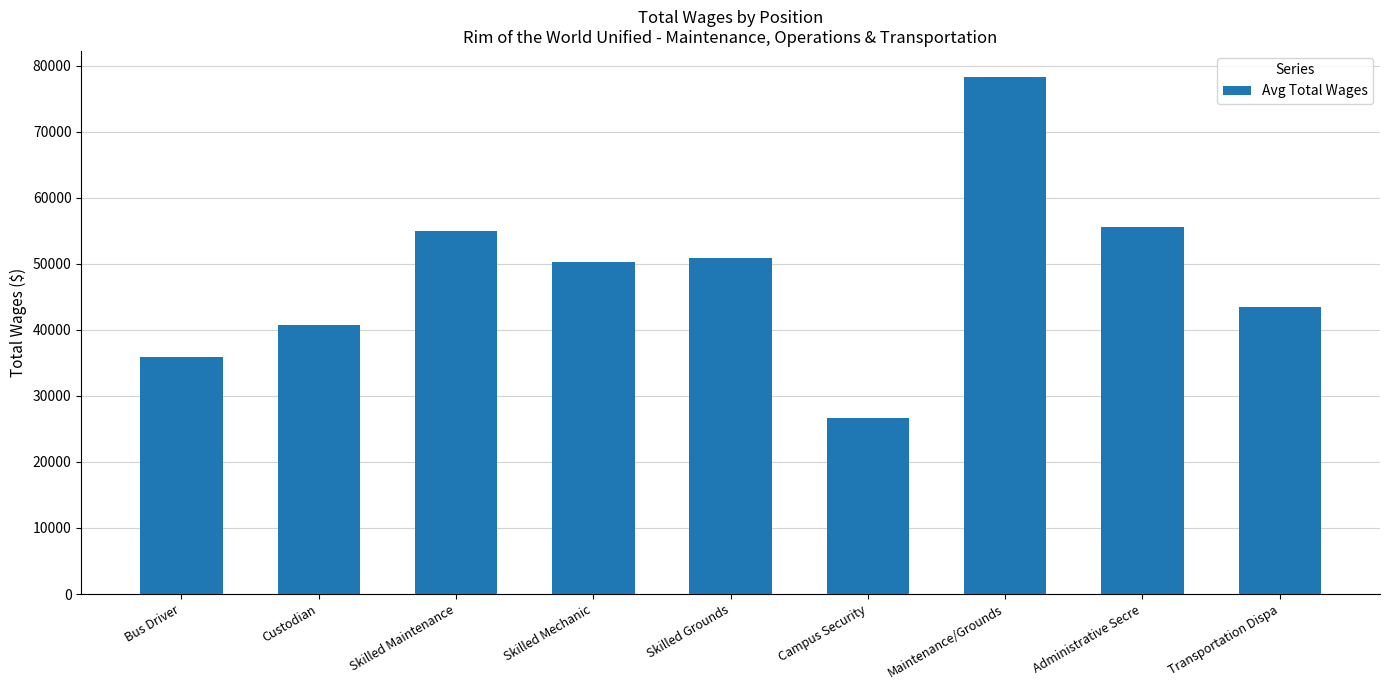

What is the ratio of the value at Skilled Mechanic to the value at Administrative Secre?

0.9